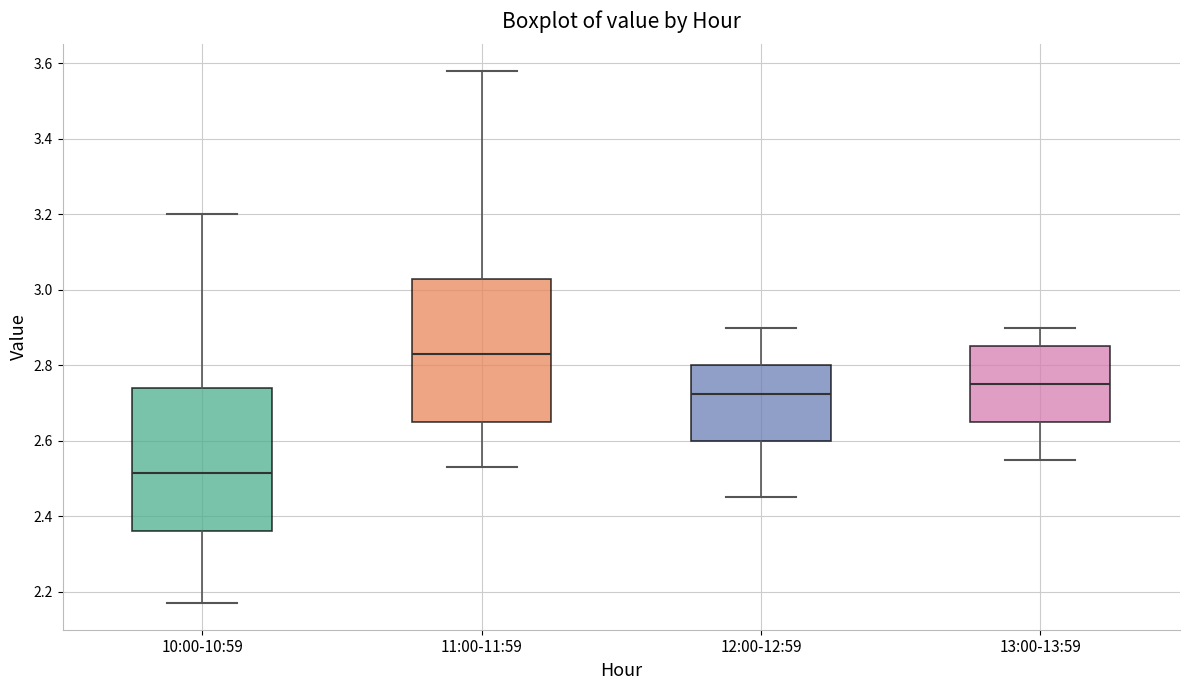

Which box has the lowest median line?

10:00-10:59